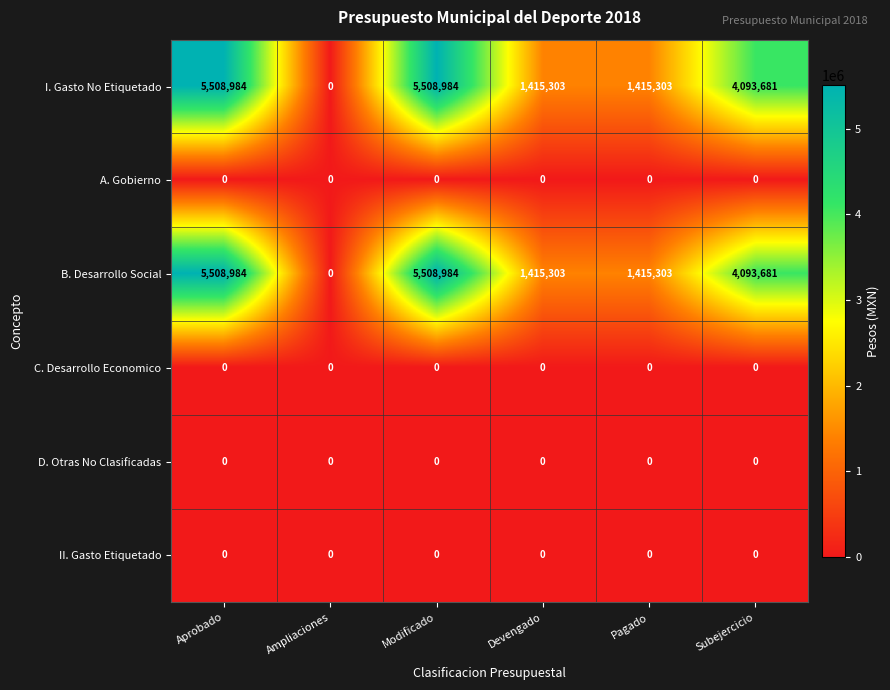

Which category has the lowest value in the I. Gasto No Etiquetado series?

Ampliaciones